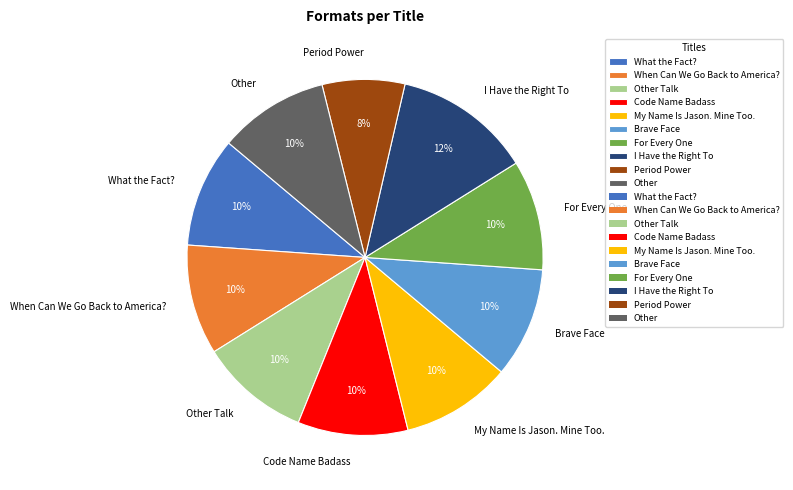

To the nearest percent, what portion does When Can We Go Back to America? represent?

10%